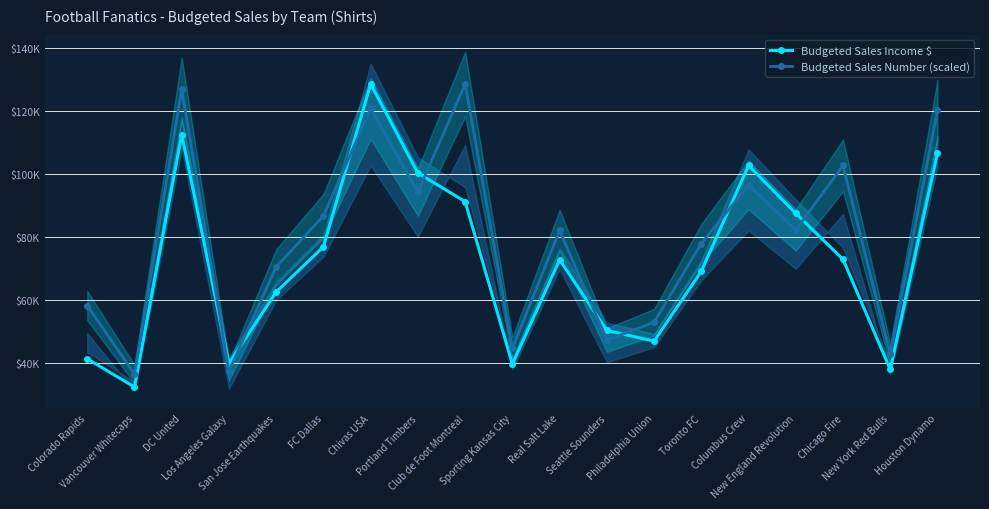

How many values in the Budgeted Sales Income $ series exceed 72820?

10